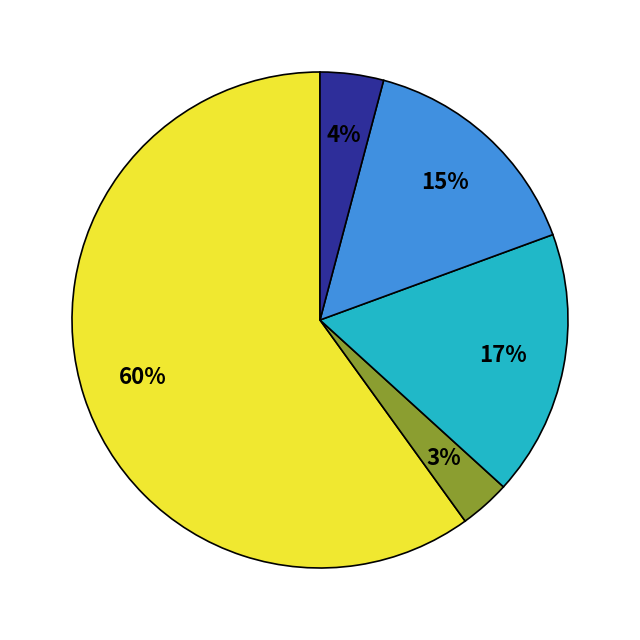

To the nearest percent, what is the average slice percentage?

20%